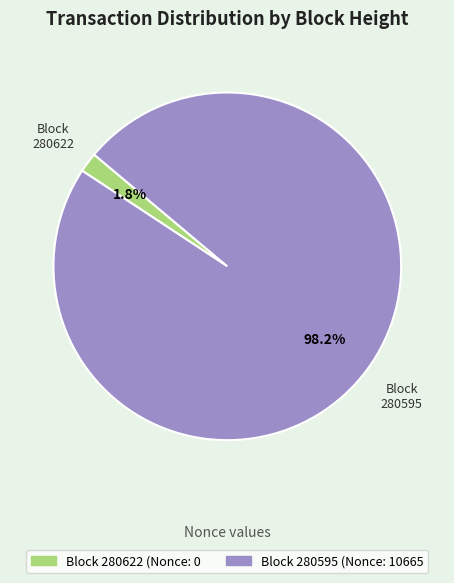

Do 280622 and 280595 together represent more than half of the pie?

Yes